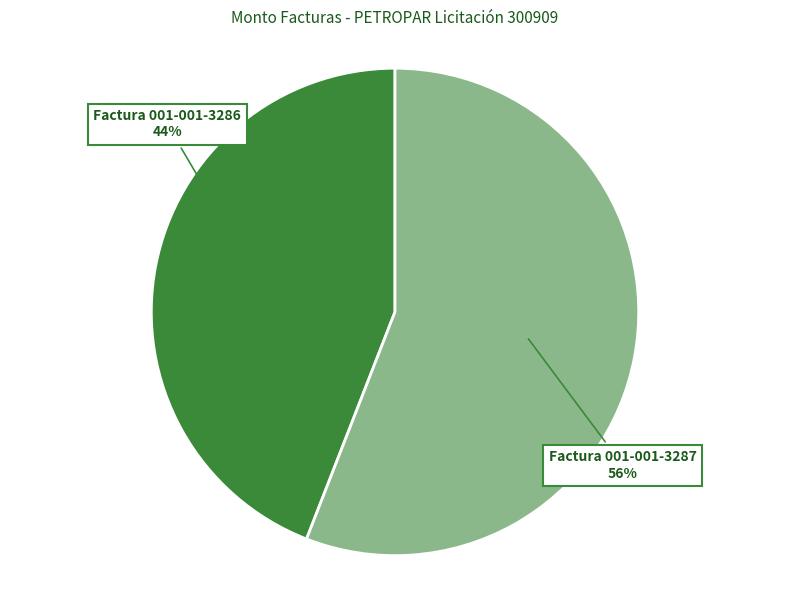

Does any single category account for the majority?

Yes